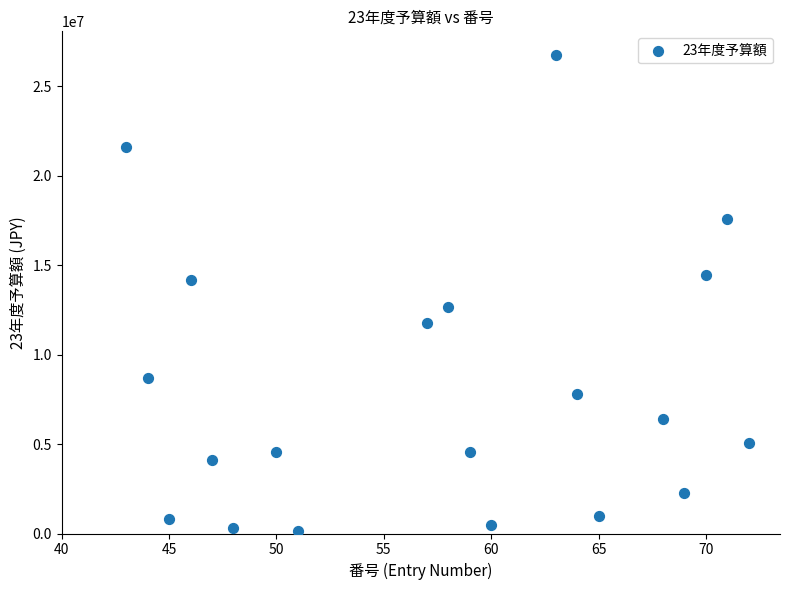

What is the range of X values (max minus min)?

29